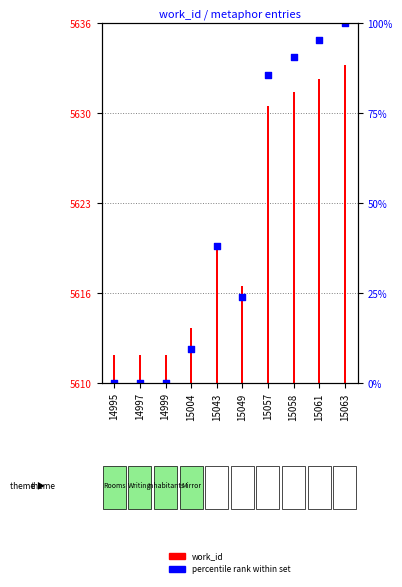

Which has a higher value, 15063 or 14999?

15063